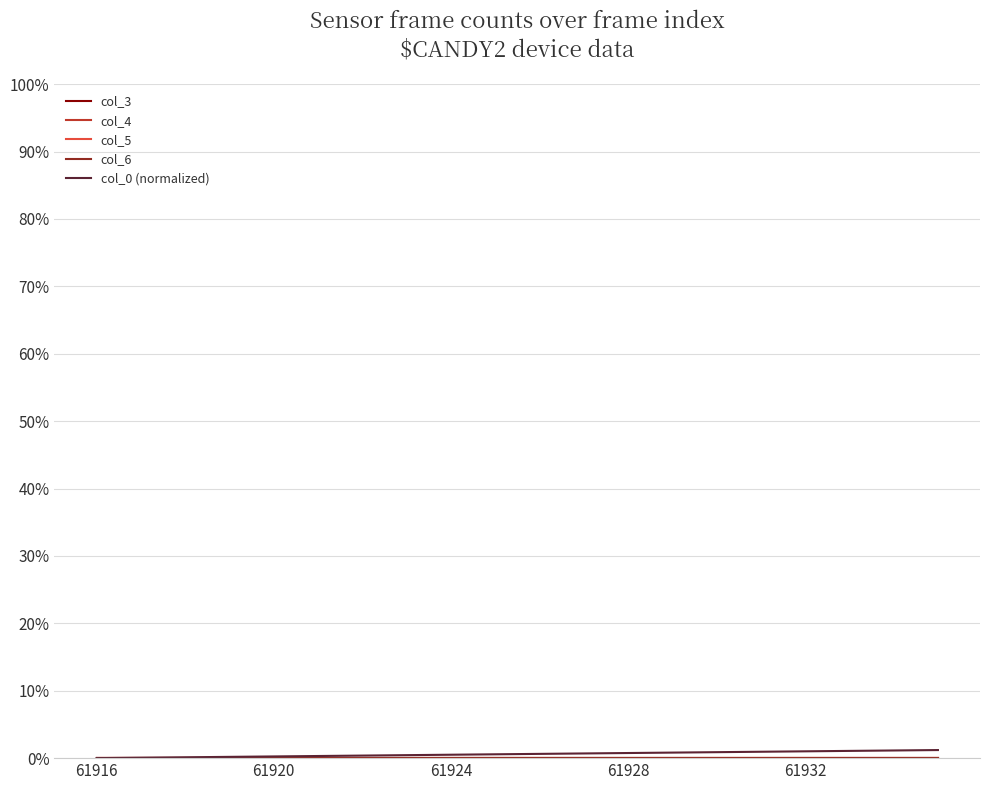

Is this an area chart (filled region under the line)?

No